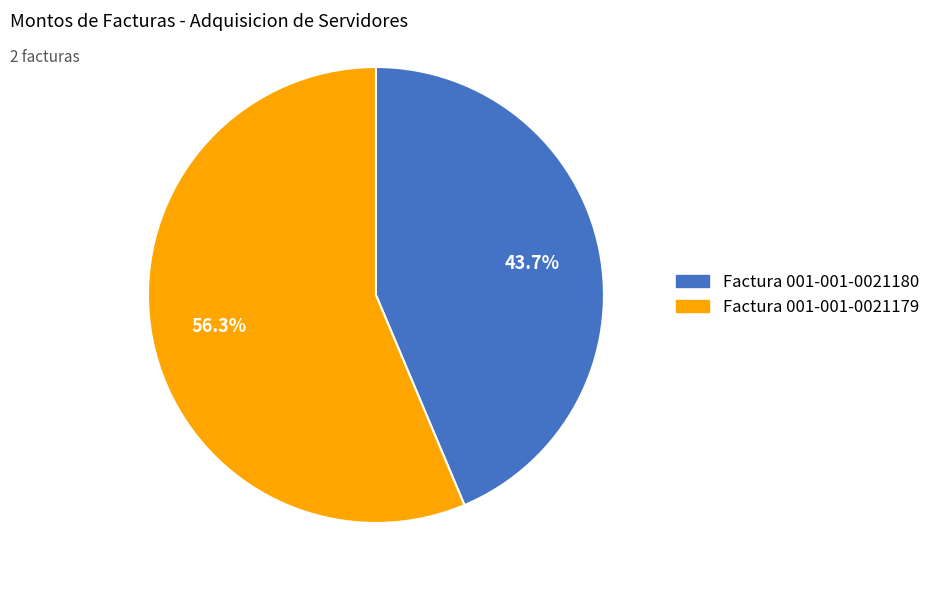

Do Factura 001-001-0021179 and Factura 001-001-0021180 together represent more than half of the pie?

Yes